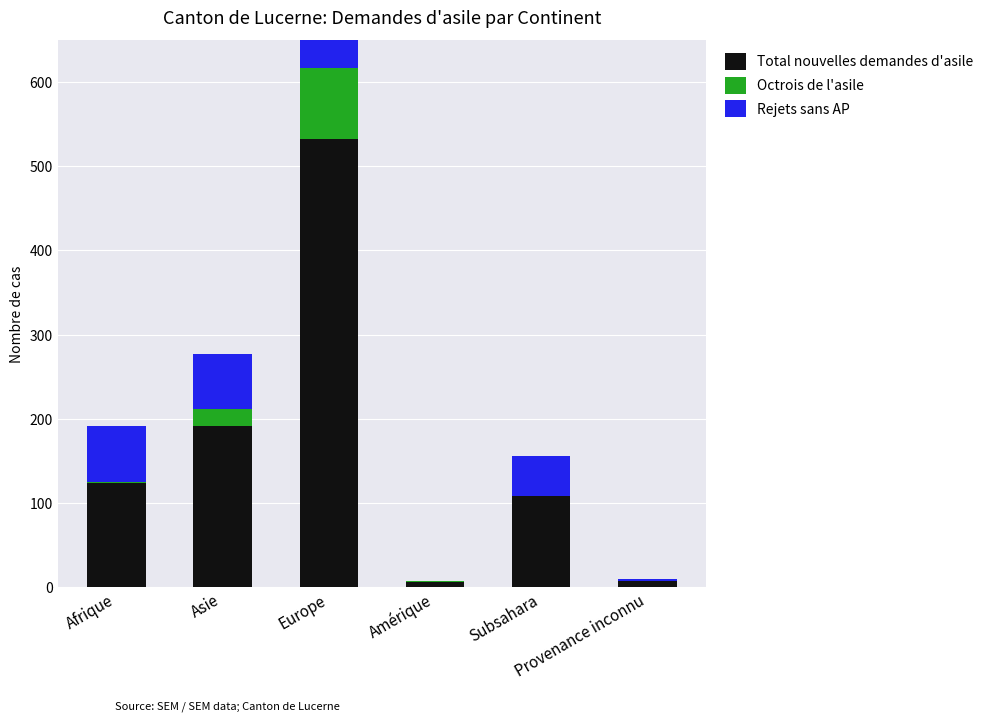

Reading left to right, list all the values displayed in this chart.

Total nouvelles demandes d'asile: 124	191	532	6	108	7
Octrois de l'asile: 1	20	85	1	0	0
Rejets sans AP: 66	66	114	0	48	3